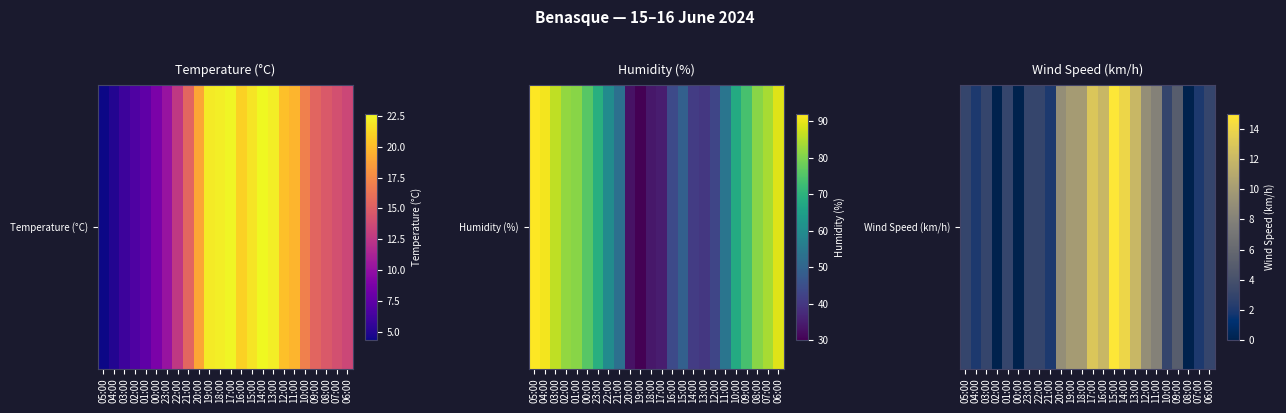

Rank the categories by value from lowest to highest.

02:00, 00:00, 08:00, 04:00, 21:00, 07:00, 05:00, 03:00, 01:00, 23:00, 22:00, 10:00, 06:00, 09:00, 11:00, 20:00, 12:00, 19:00, 18:00, 16:00, 13:00, 17:00, 14:00, 15:00